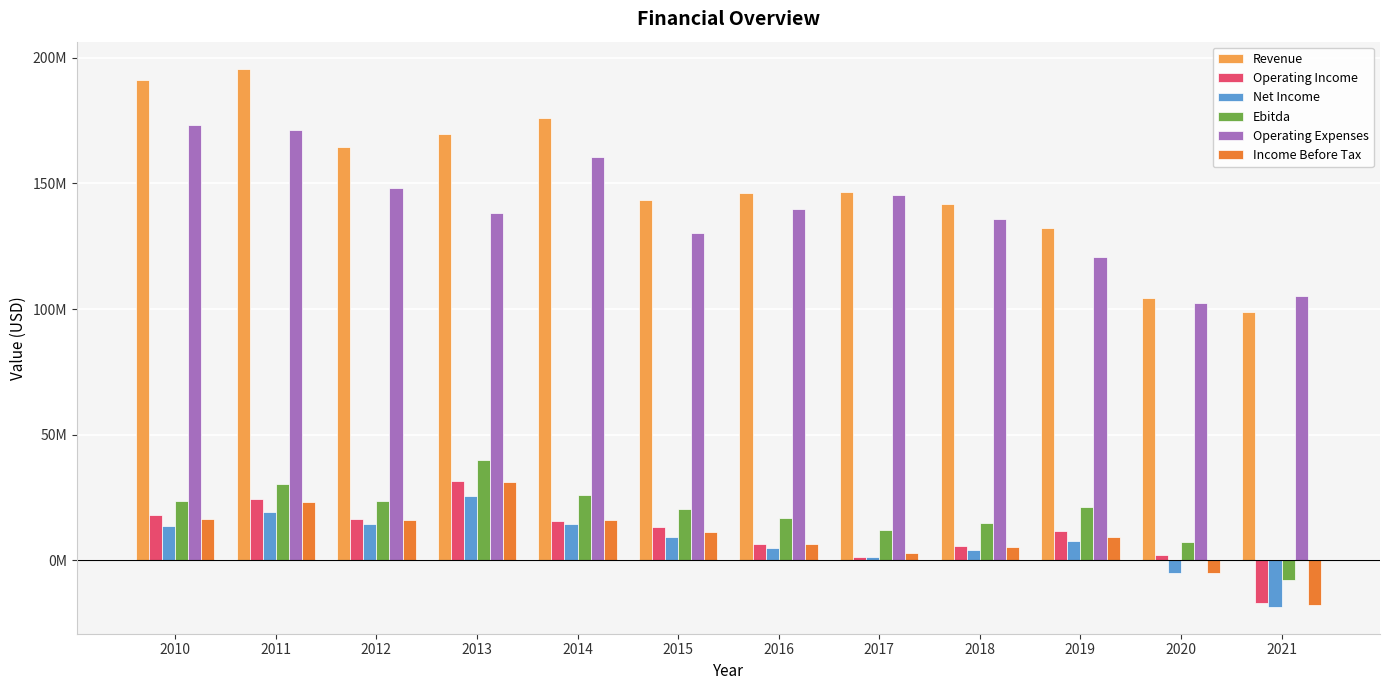

What are all the series names shown in the legend?

Revenue, Operating Income, Net Income, Ebitda, Operating Expenses, Income Before Tax